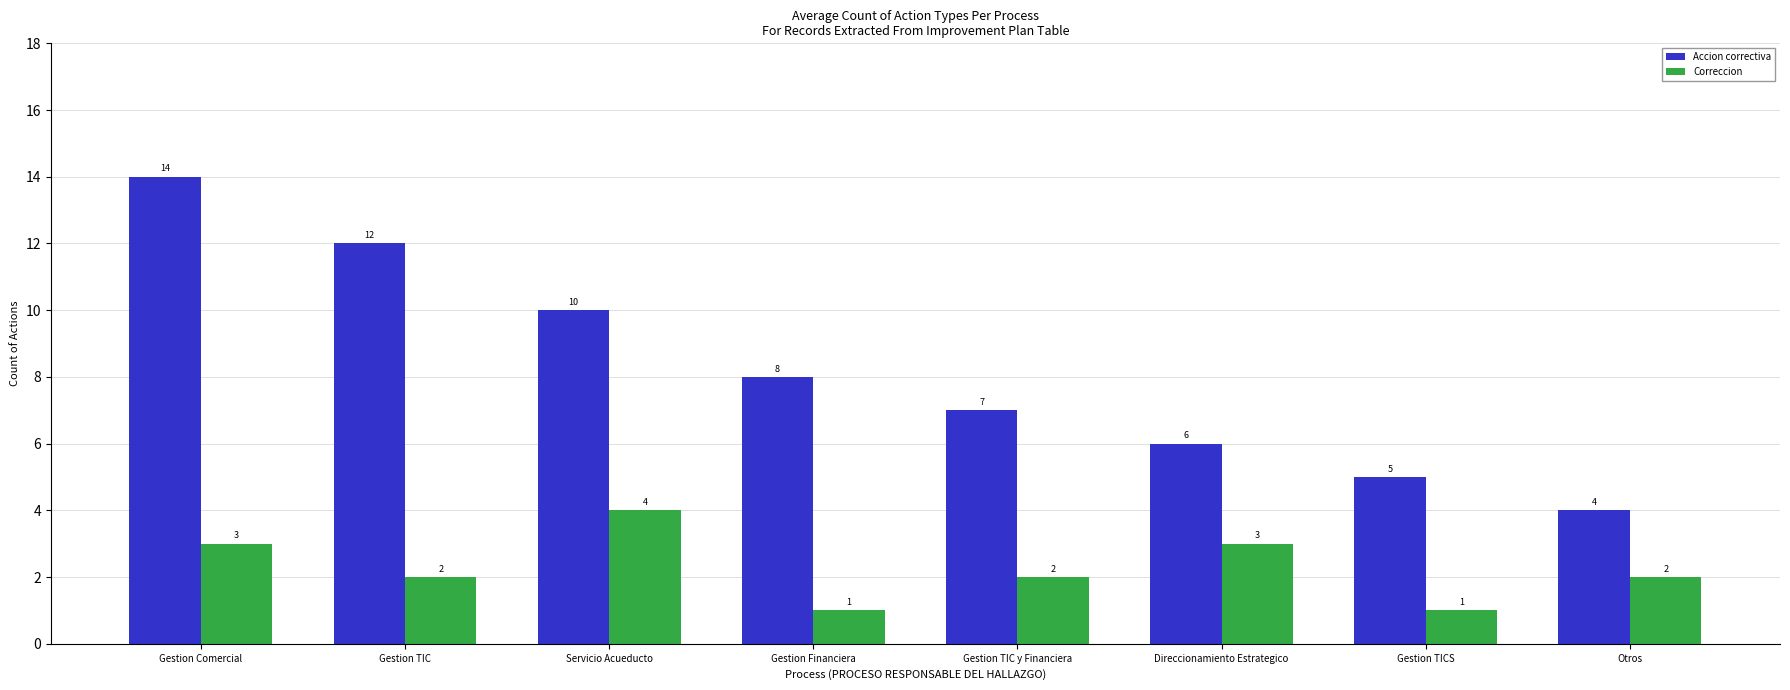

Rank the categories by Accion correctiva value from highest to lowest.

Gestion Comercial, Gestion TIC, Servicio Acueducto, Gestion Financiera, Gestion TIC y Financiera, Direccionamiento Estrategico, Gestion TICS, Otros